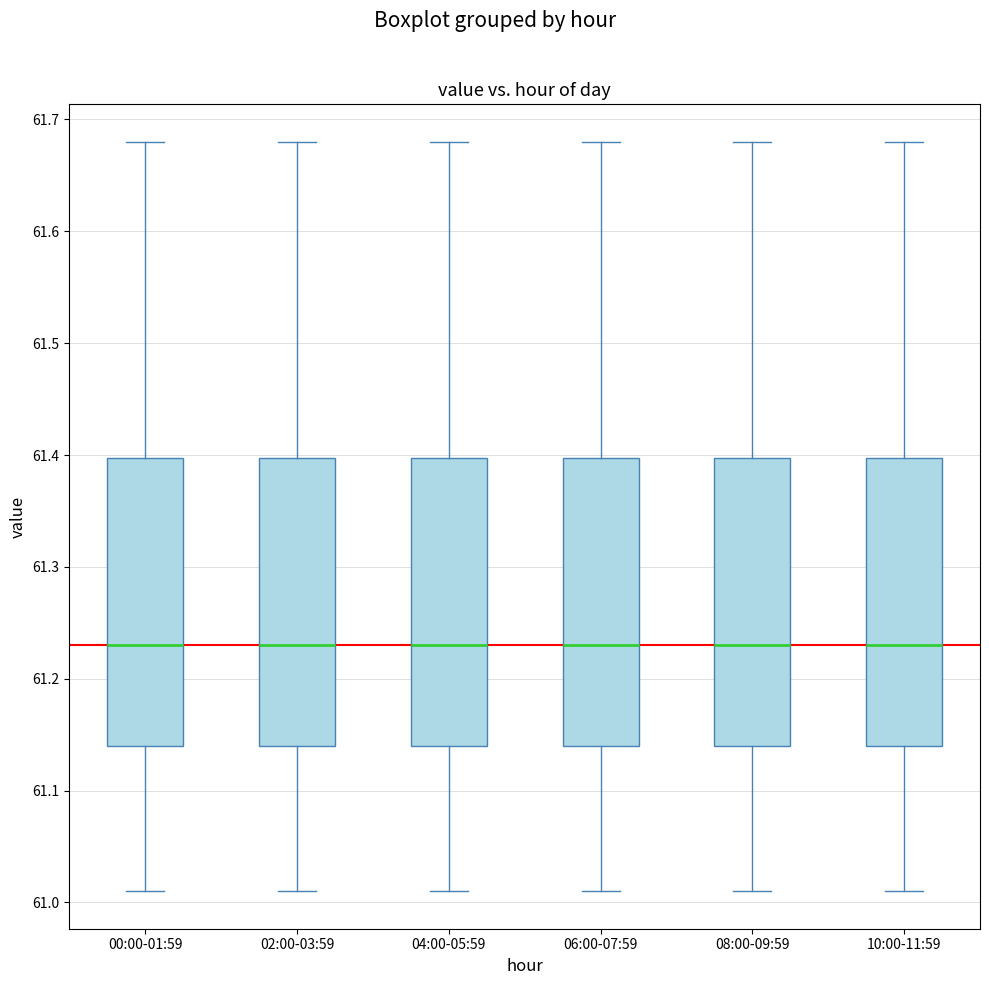

Where is the lower edge of the box for 04:00-05:59 on the y-axis? The values are not printed on the chart, so give them approximately, as read against the axis.

61.14